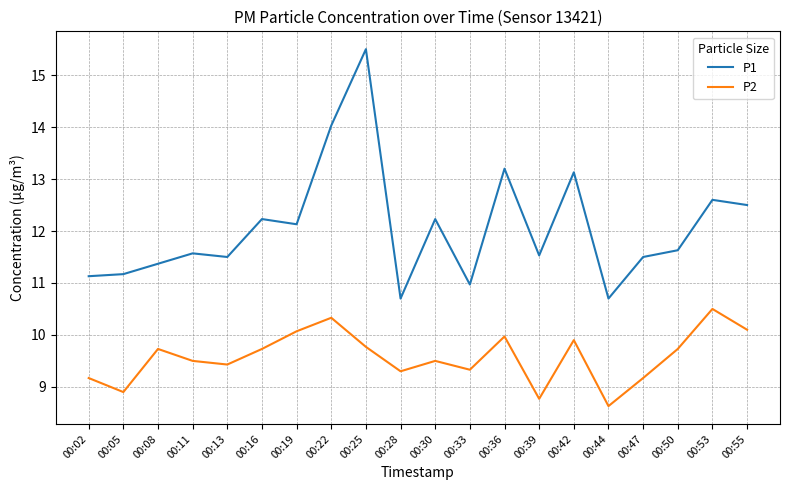

What is the greatest value displayed?

15.5